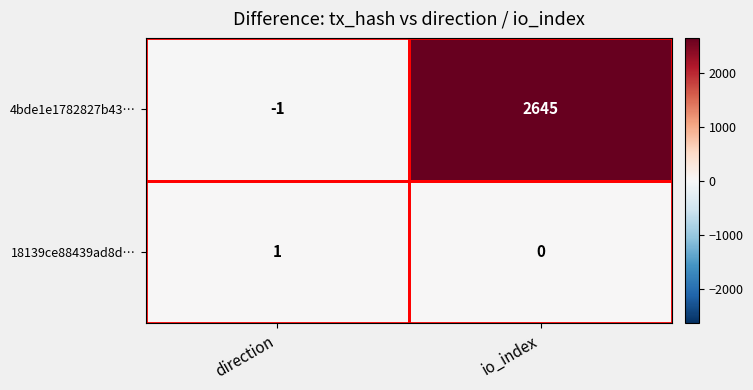

Which series changed the most between direction and io_index?

4bde1e1782827b43…